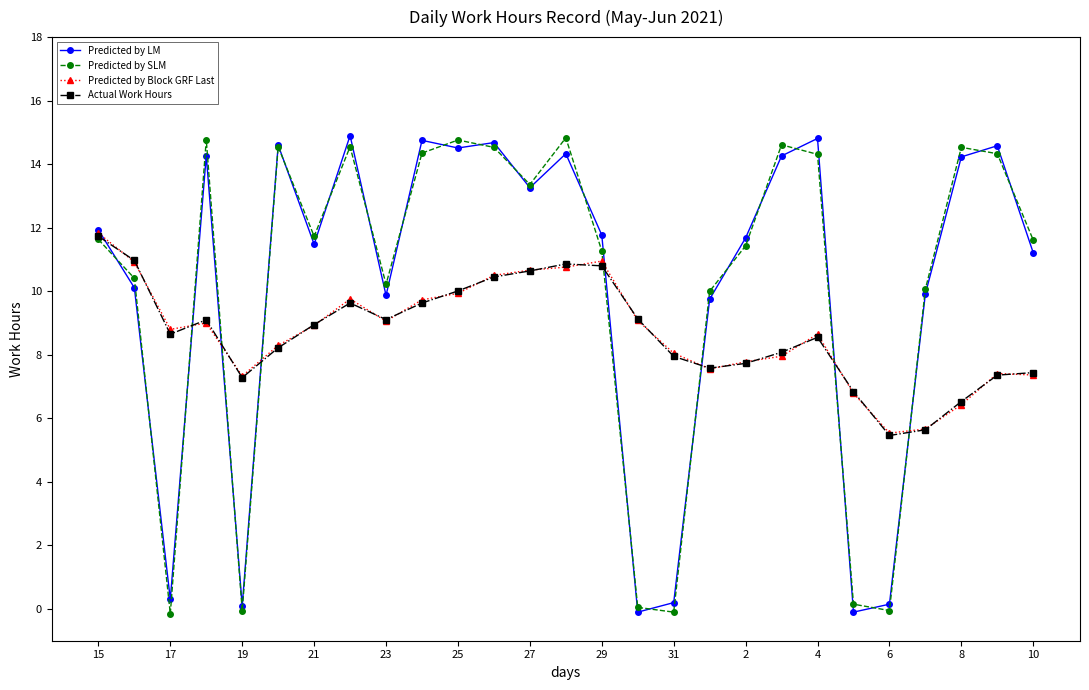

What is the value of the Predicted by Block GRF Last point at the 4th from the left?

9.0